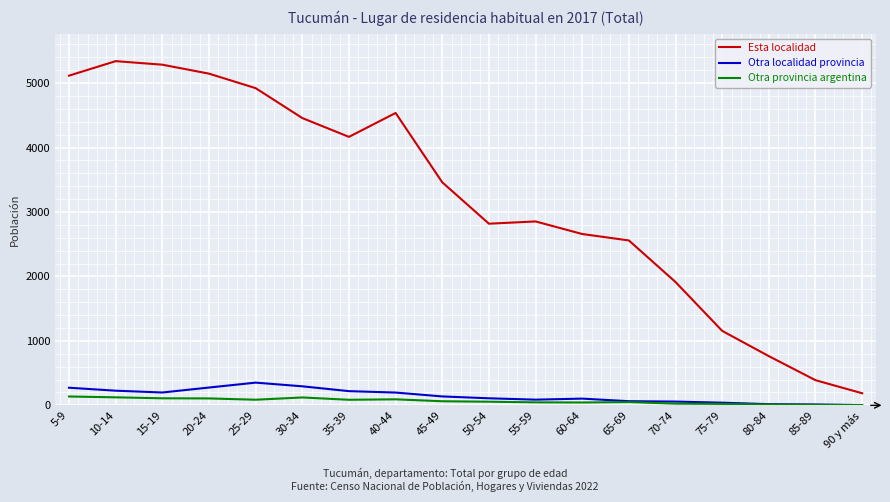

At how many categories does at least one series exceed 560?

16